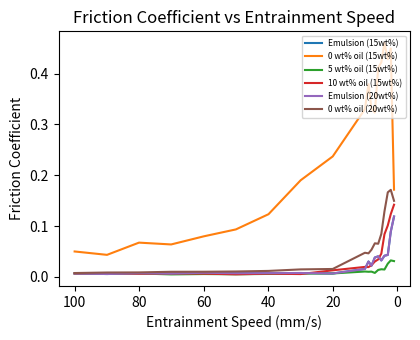

Reading right to left, what are all the values shown in this chart?

Emulsion (15wt%): 0.1	0.1	0.0	0.0	0.0	0.0	0.0	0.0	0.0	0.0	0.0	0.0	0.0	0.0	0.0	0.0	0.0	0.0	0.0
0 wt% oil (15wt%): 0.2	0.4	0.4	0.5	0.4	0.4	0.3	0.3	0.4	0.3	0.2	0.2	0.1	0.1	0.1	0.1	0.1	0.0	0.1
5 wt% oil (15wt%): 0.0	0.0	0.0	0.0	0.0	0.0	0.0	0.0	0.0	0.0	0.0	0.0	0.0	0.0	0.0	0.0	0.0	0.0	0.0
10 wt% oil (15wt%): 0.1	0.1	0.1	0.1	0.0	0.0	0.0	0.0	0.0	0.0	0.0	0.0	0.0	0.0	0.0	0.0	0.0	0.0	0.0
Emulsion (20wt%): 0.1	0.1	0.0	0.0	0.0	0.0	0.0	0.0	0.0	0.0	0.0	0.0	0.0	0.0	0.0	0.0	0.0	0.0	0.0
0 wt% oil (20wt%): 0.1	0.2	0.2	0.1	0.1	0.1	0.1	0.1	0.0	0.0	0.0	0.0	0.0	0.0	0.0	0.0	0.0	0.0	0.0